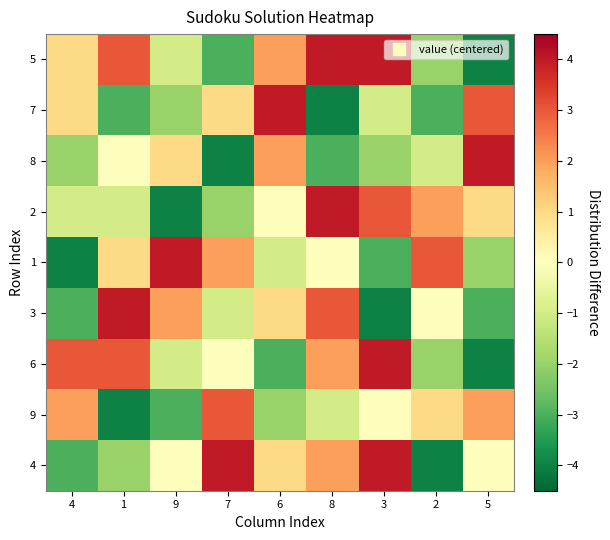

At 9, list the series in order from smallest to largest.

2, 9, 7, 5, 6, 4, 8, 3, 1